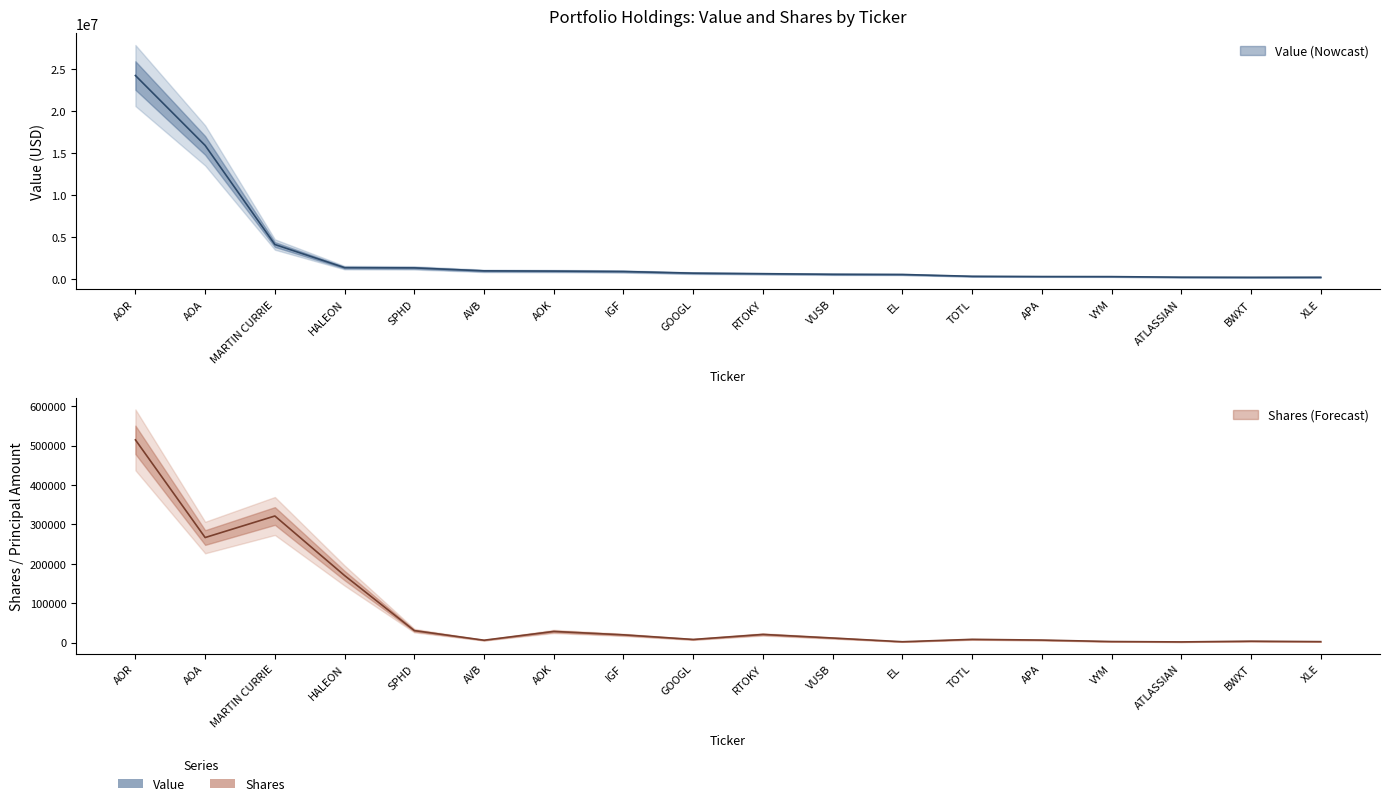

At how many categories does at least one series exceed 20822233?

1